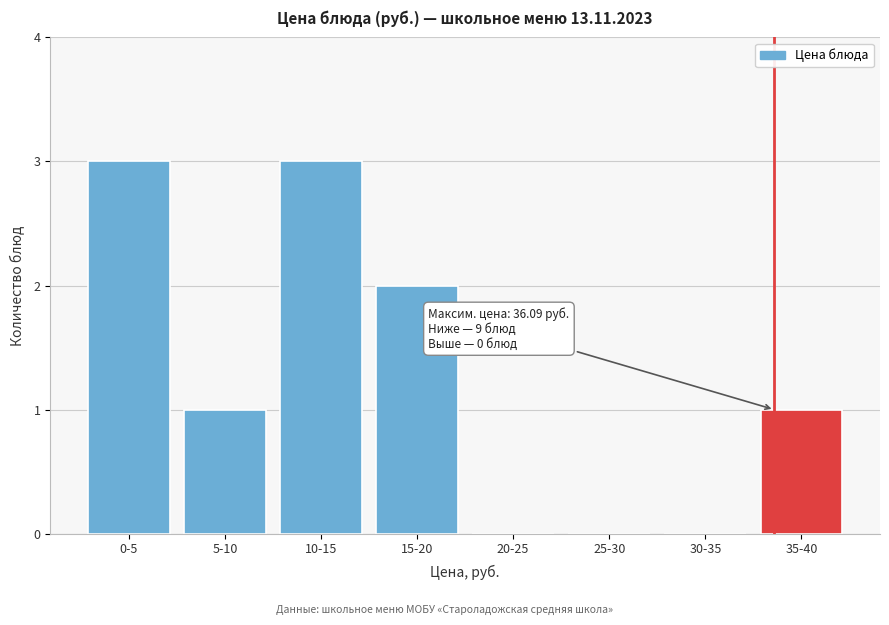

Reading left to right, list all the values displayed in this chart.

0-5=3	5-10=1	10-15=3	15-20=2	20-25=0	25-30=0	30-35=0	35-40=1